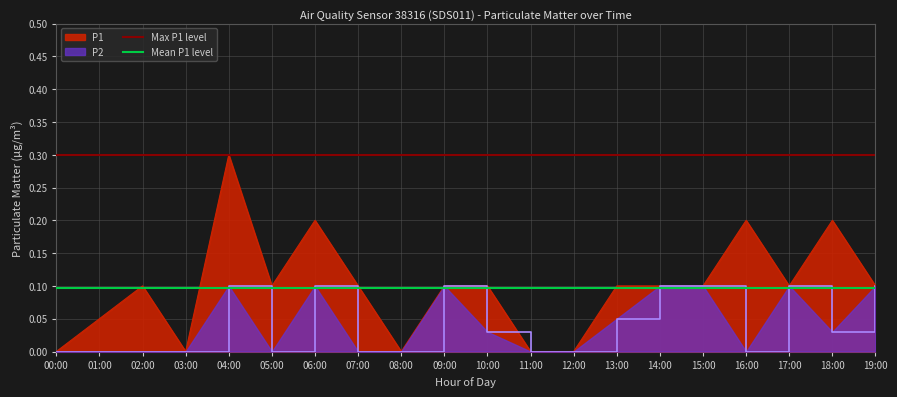

What is the average value of the Mean P1 level series?

0.1